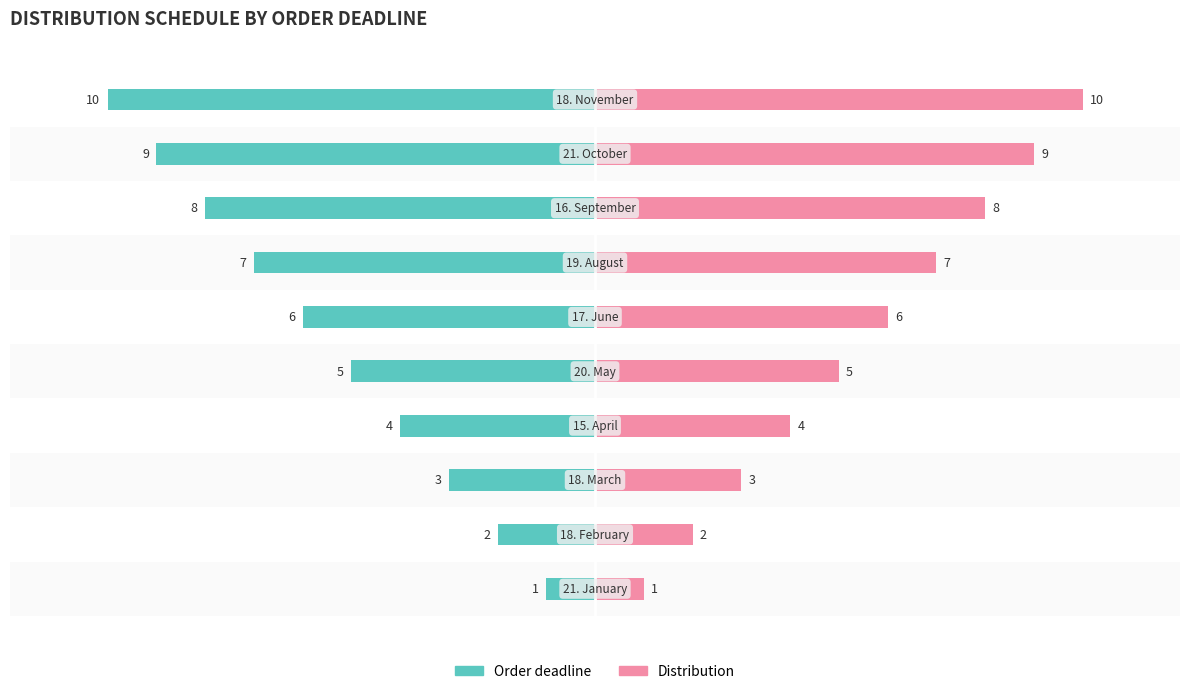

Which has a higher value, 3 or 5?

3